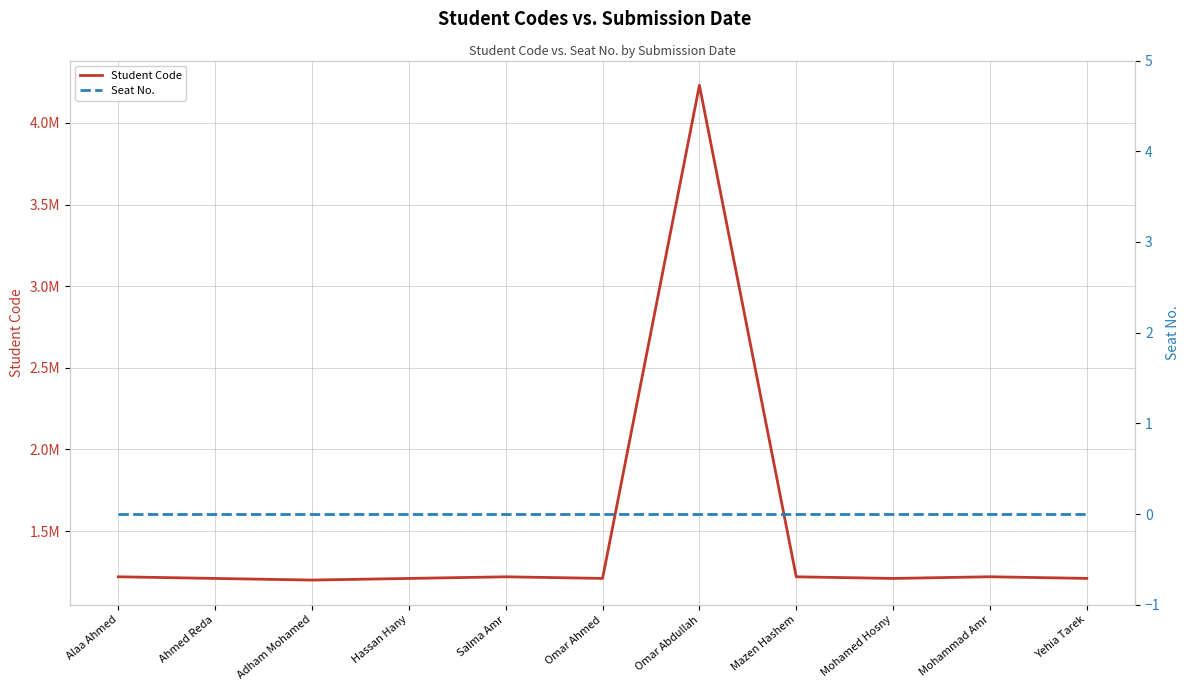

True or false: Seat No. has more than 0 interior local peaks.

False